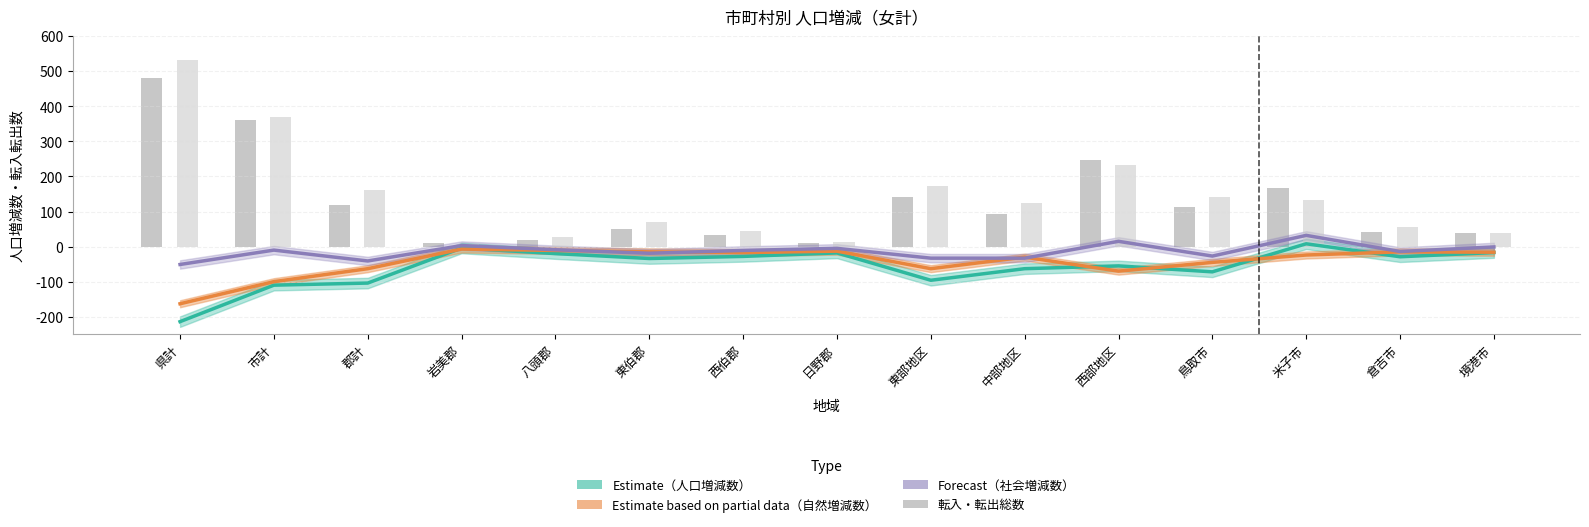

What is the average value of the 転入総数 series?

128